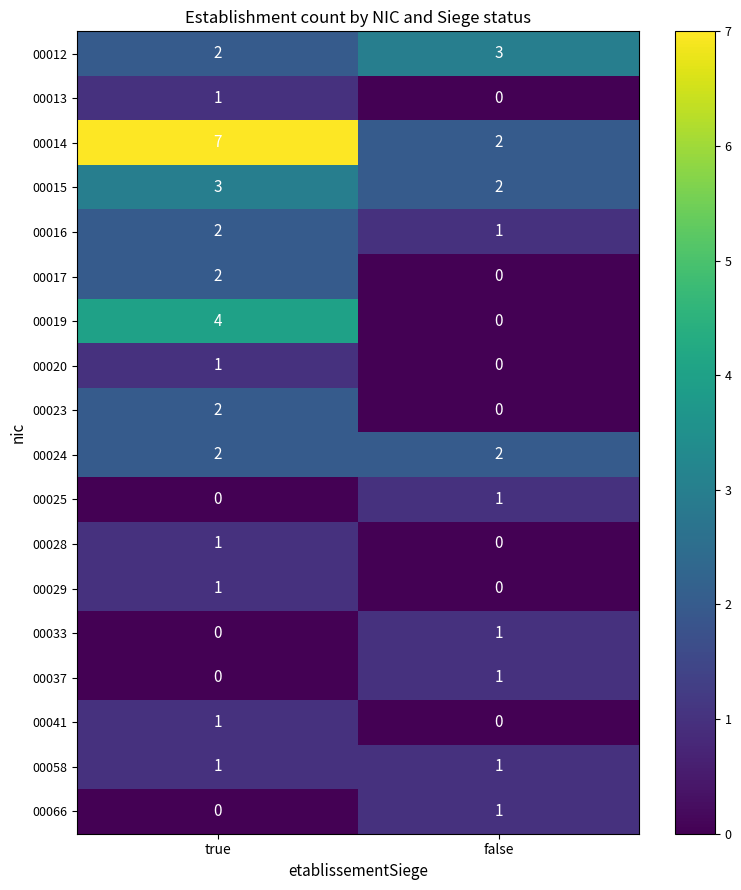

What is the sum of the 00016 values at false and true?

3